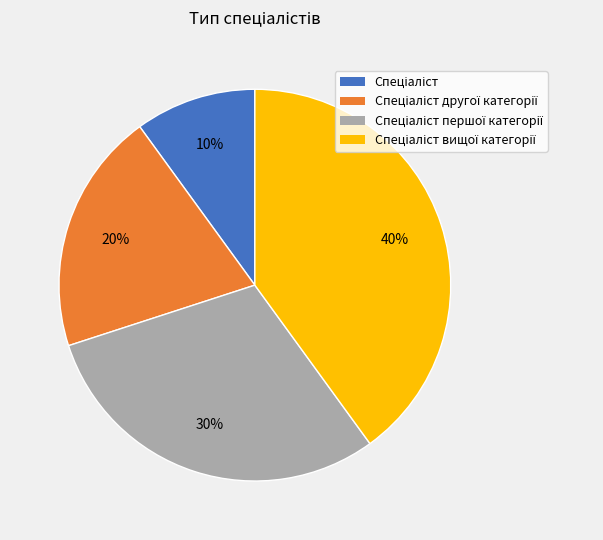

Is there a majority slice in this chart?

No